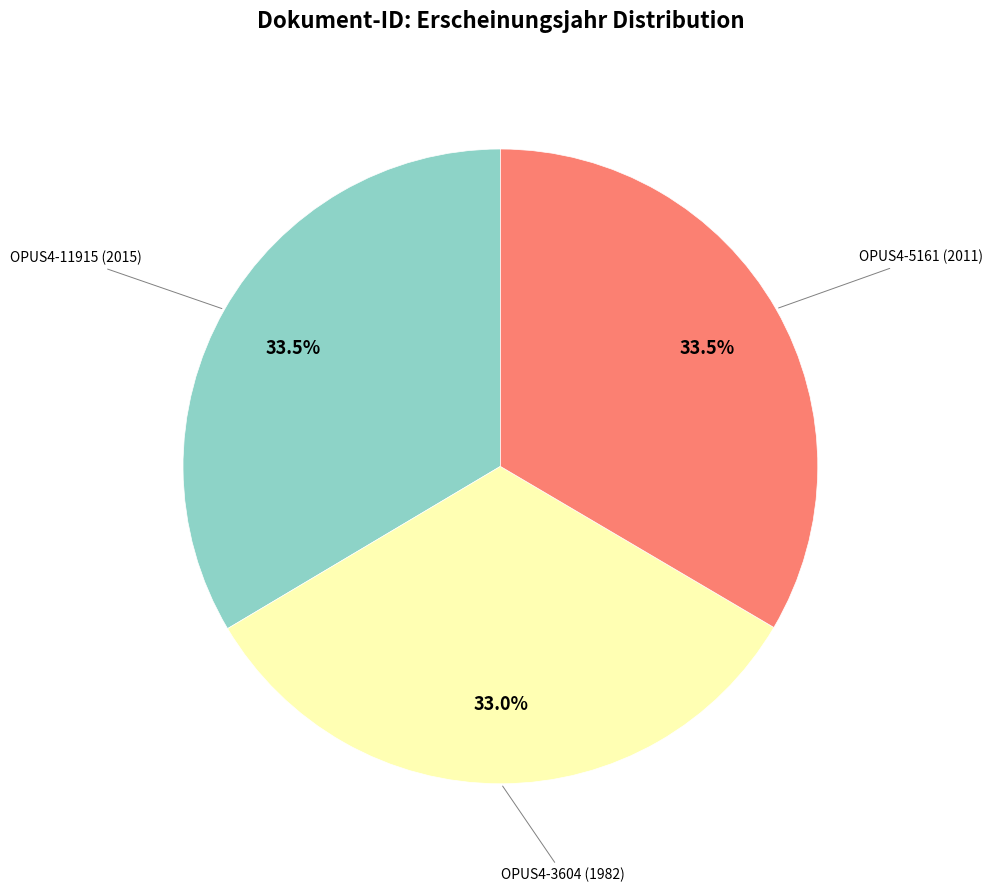

How many segments does this pie chart have?

3